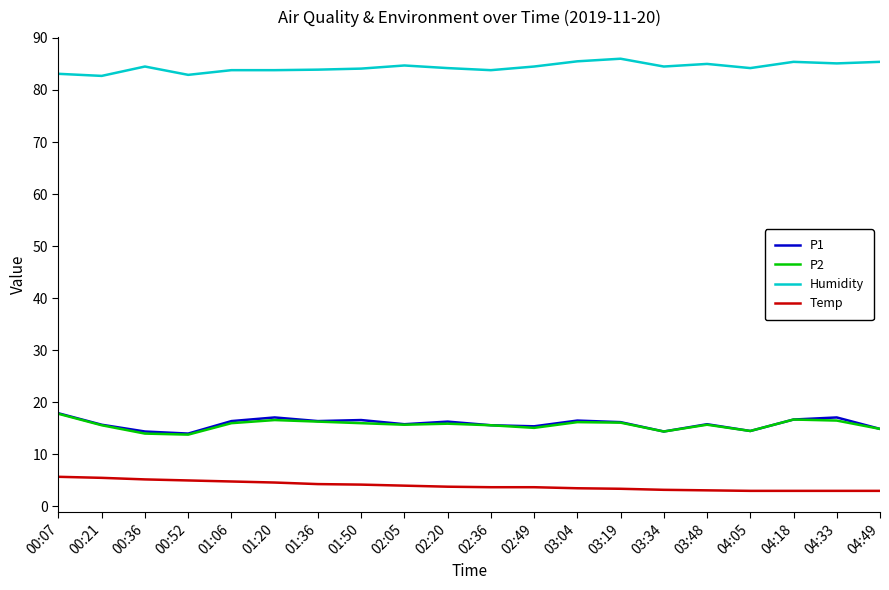

What is the difference between the highest and lowest values at 00:36?

79.3